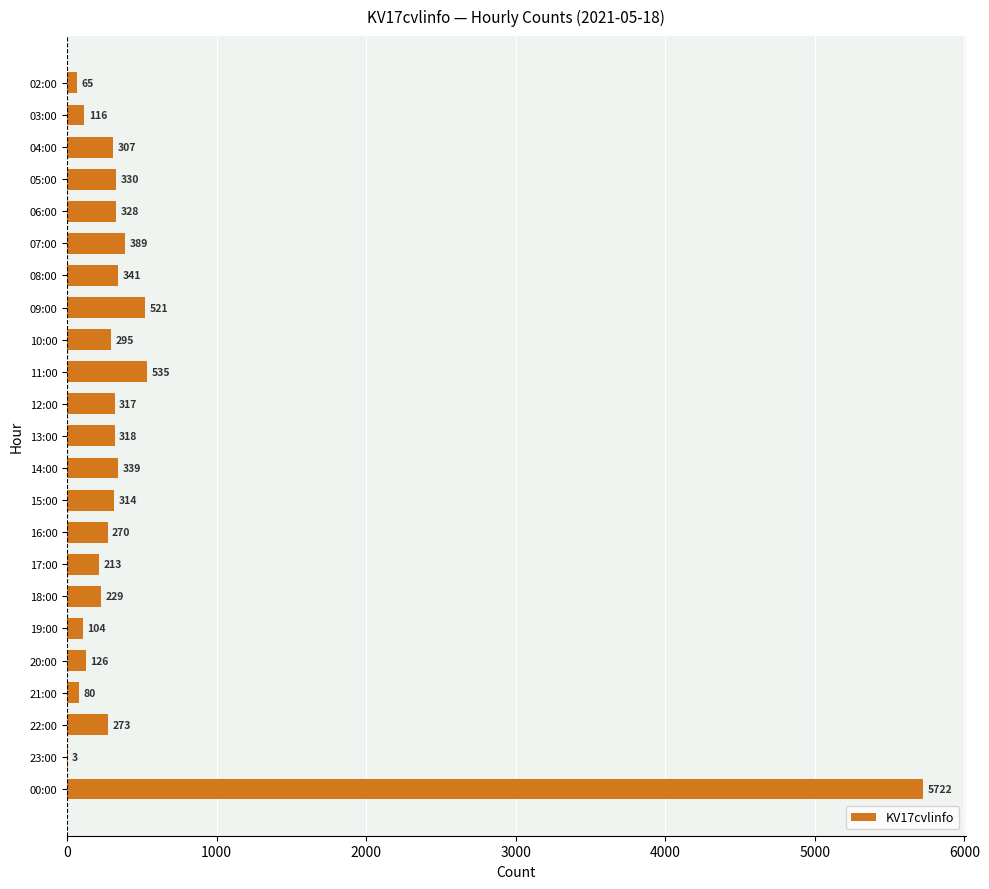

Between 19:00 and 08:00, which is larger?

08:00